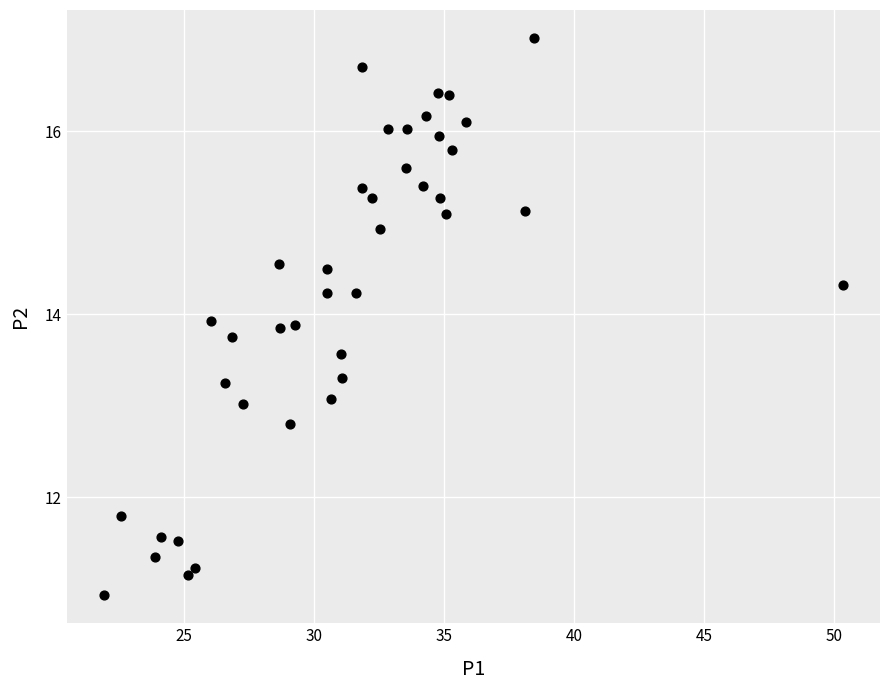

What is the range of Y values (max minus min)?

6.1